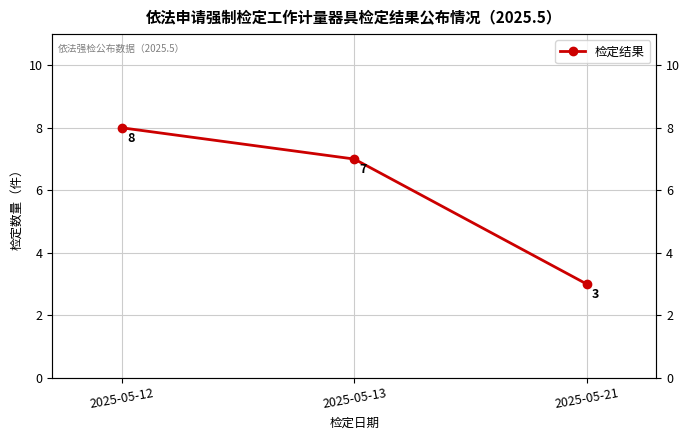

Approximately how many times larger is the value at 2025-05-13 compared to 2025-05-12?

0.9